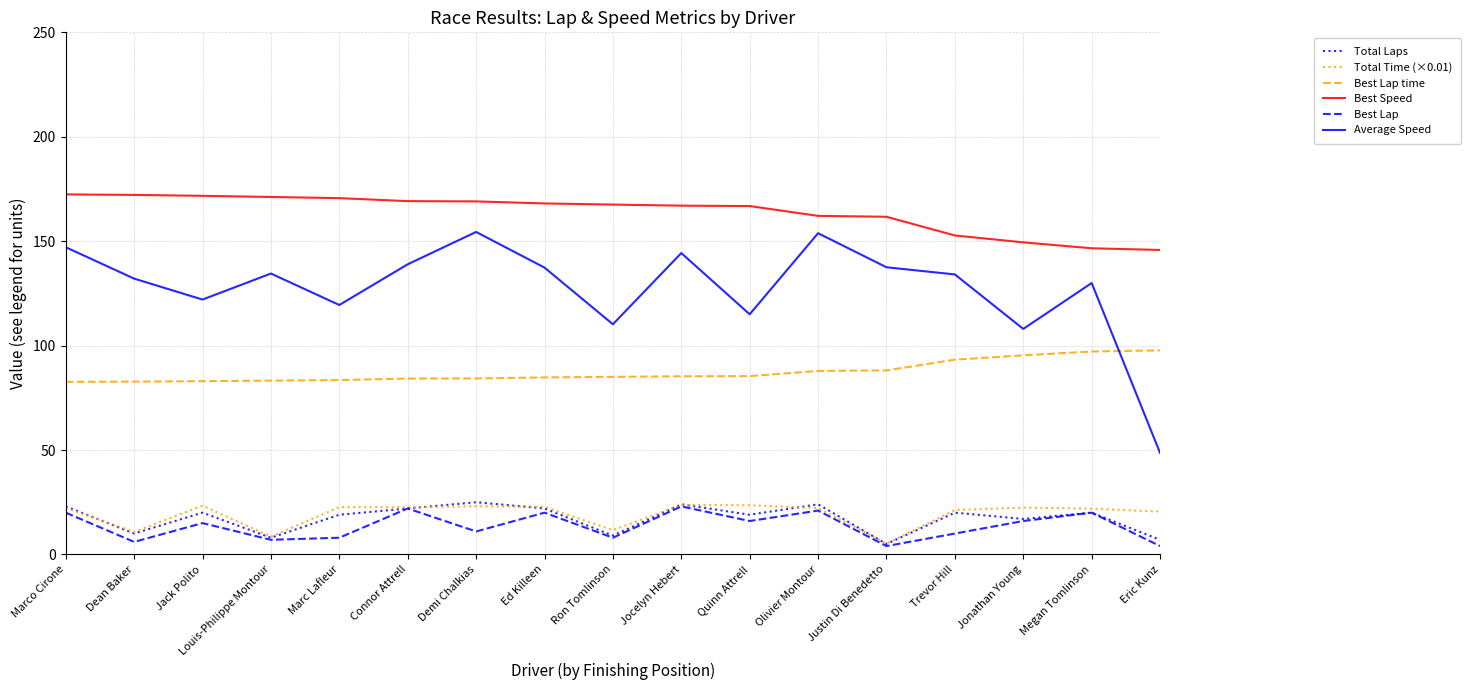

What is the maximum value shown in the chart?

172.4